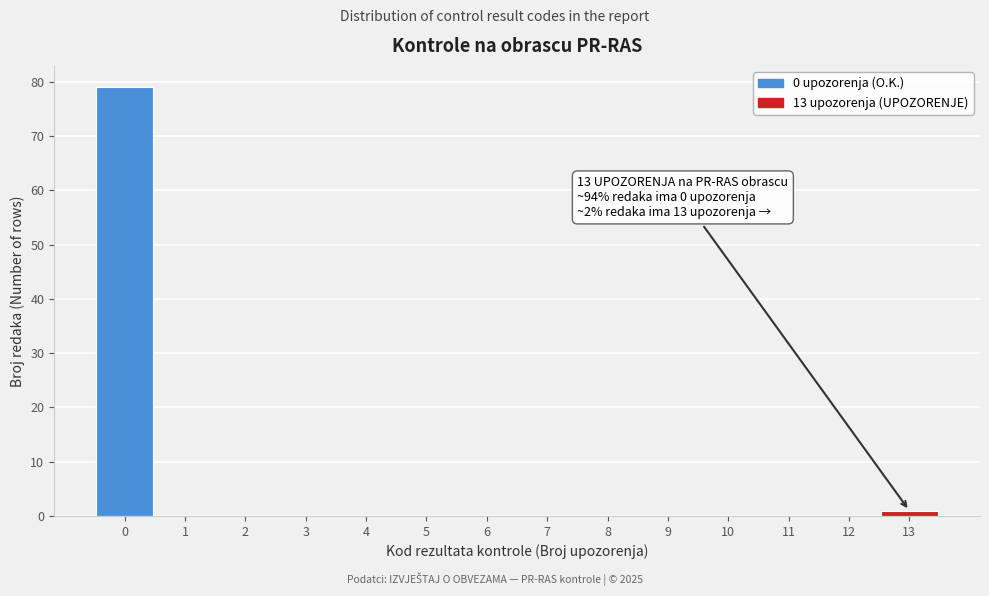

Reading left to right, what are all the values shown in this chart?

0=79	1=0	2=0	3=0	4=0	5=0	6=0	7=0	8=0	9=0	10=0	11=0	12=0	13=1